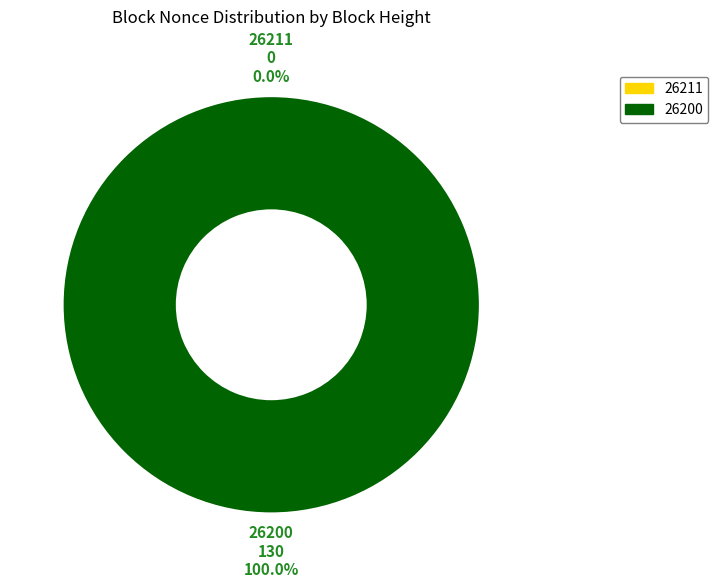

Between 26211 and 26200, which is larger?

26200